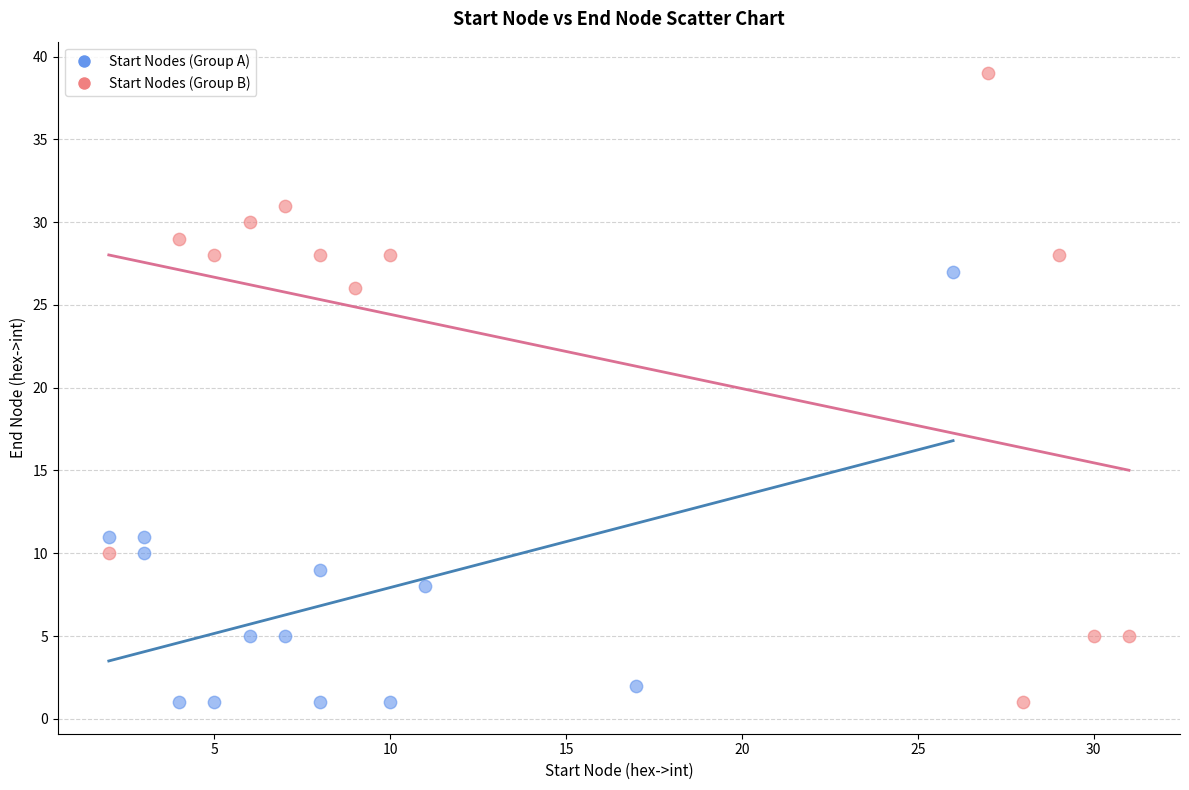

Which series has the widest spread of Y values?

Start Nodes (Group B)